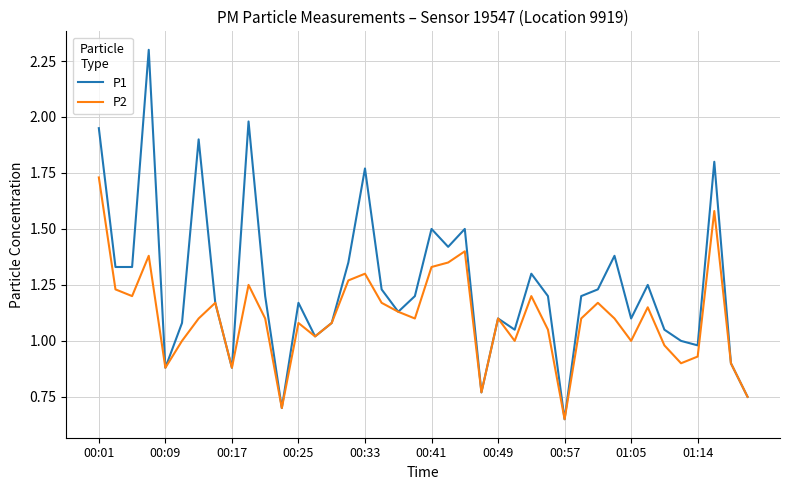

What is the maximum value shown in the chart?

2.3